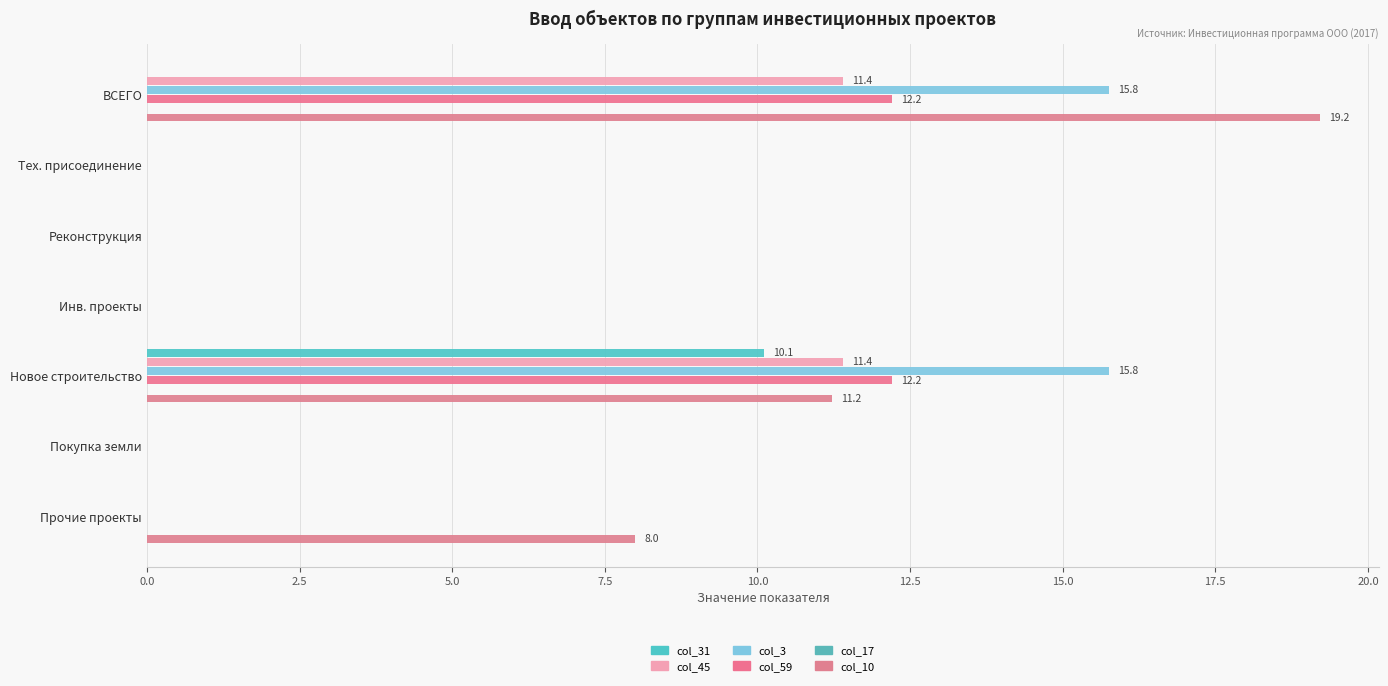

What is the greatest value displayed?

19.2